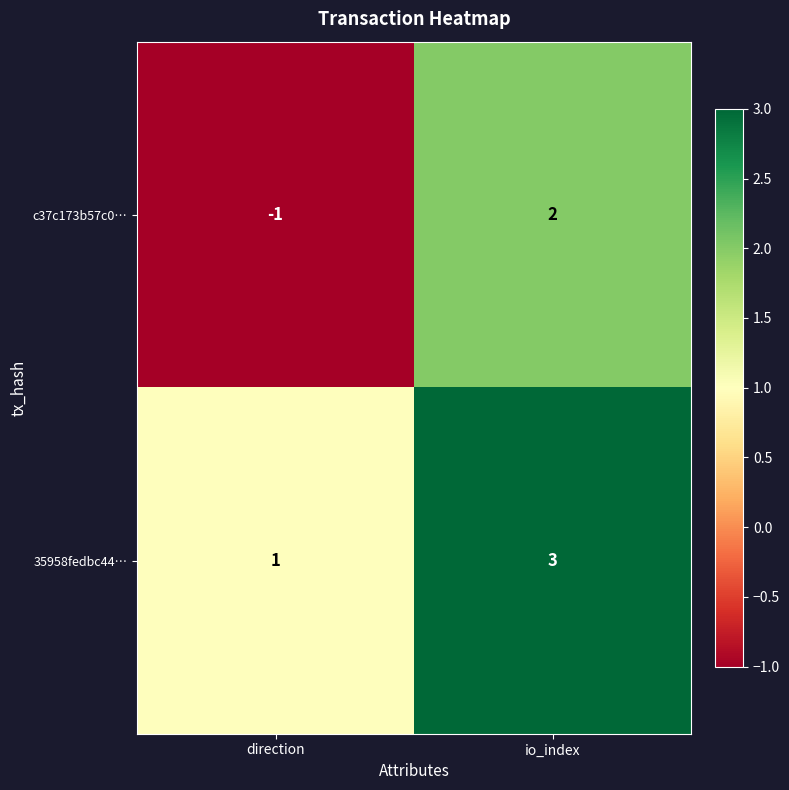

At how many categories does at least one series exceed 0?

2